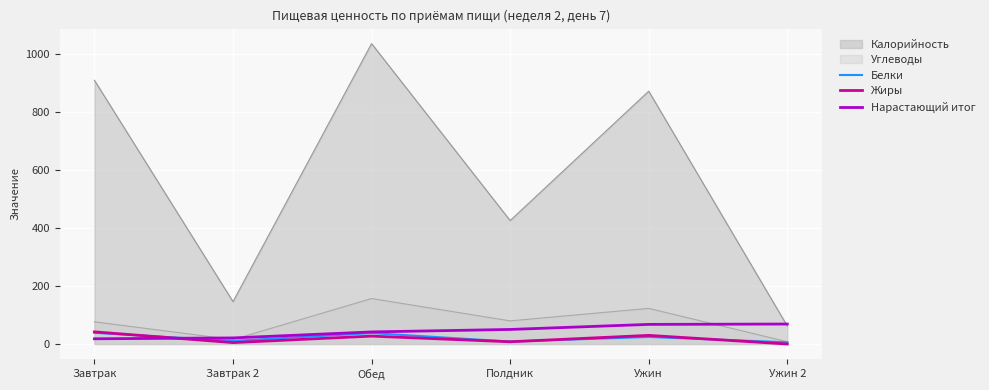

What is the approximate value of Калорийность at Ужин?

870.4